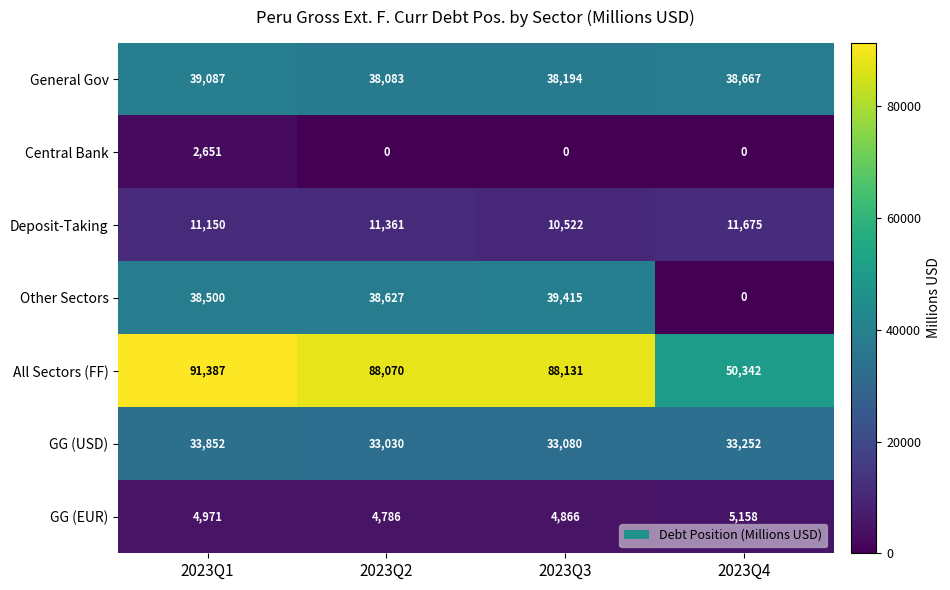

Reading left to right, what are all the values shown in this chart?

General Gov: 39087	38083	38194	38667
Central Bank: 2651	0	0	0
Deposit-Taking: 11150	11361	10522	11675
Other Sectors: 38500	38627	39415	0
All Sectors (FF): 91387	88070	88131	50342
GG (USD): 33852	33030	33080	33252
GG (EUR): 4971	4786	4866	5158